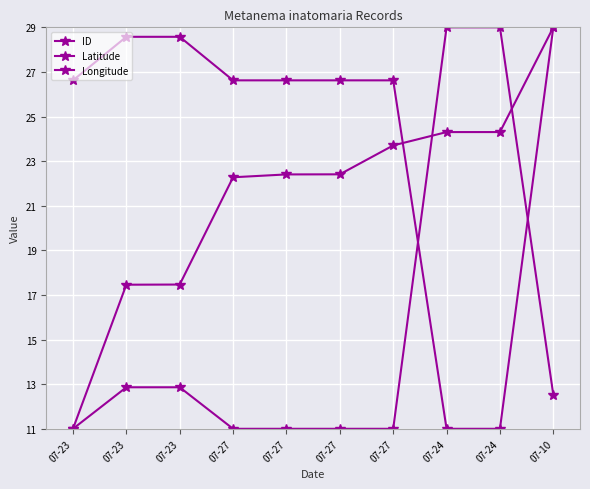

How many data points in Latitude are above 12?

5